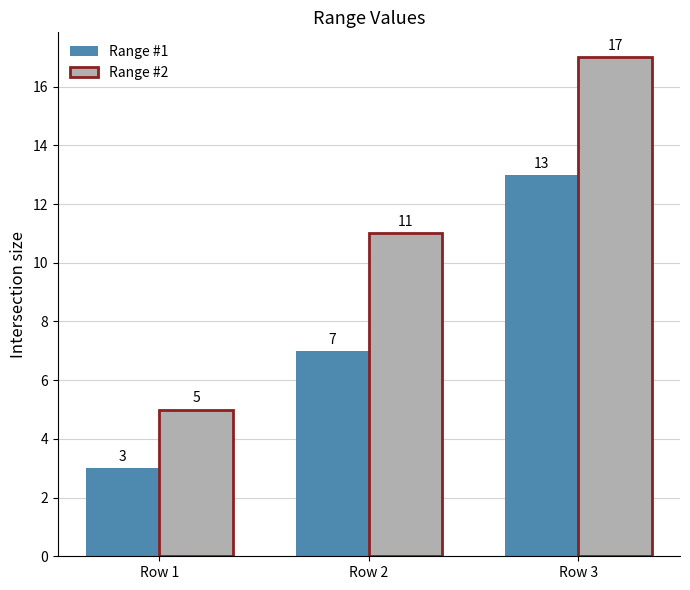

What is the total value across all series at Row 3?

30